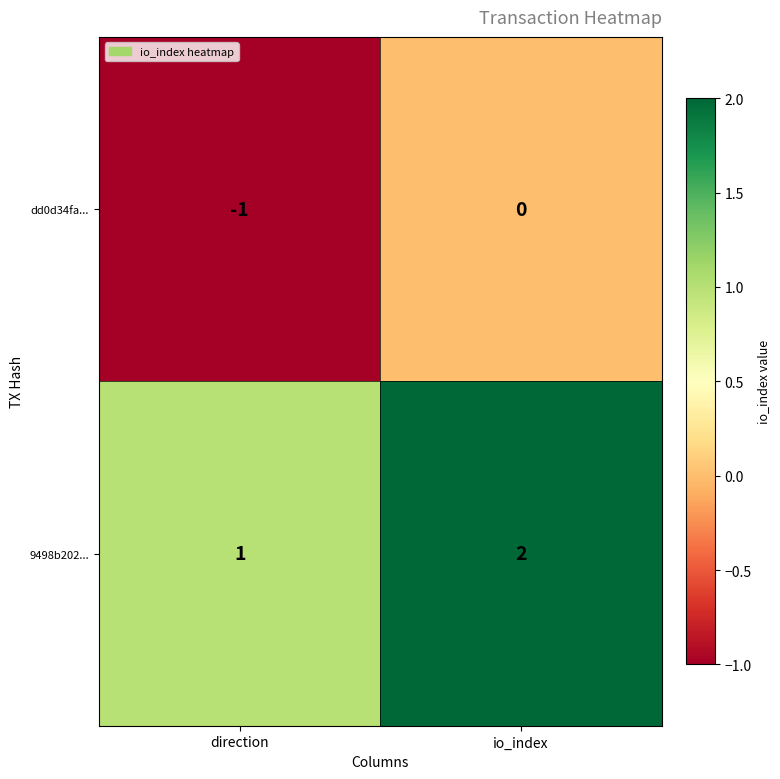

List the series in order of their peak value, lowest first.

dd0d34fa..., 9498b202...